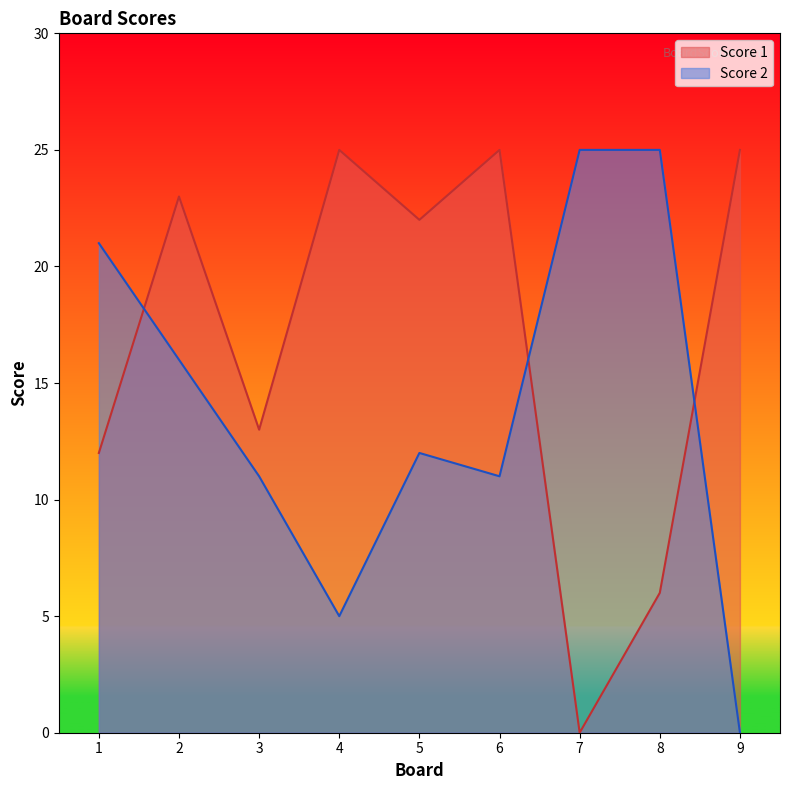

At which category does Score 2 reach its first local valley?

4